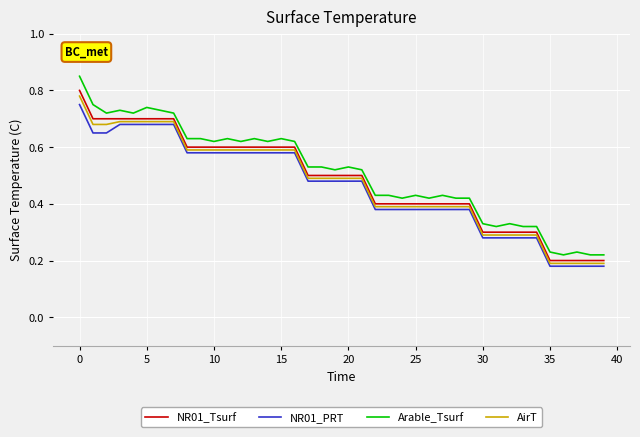

True or false: AirT and Arable_Tsurf cross at least once.

False